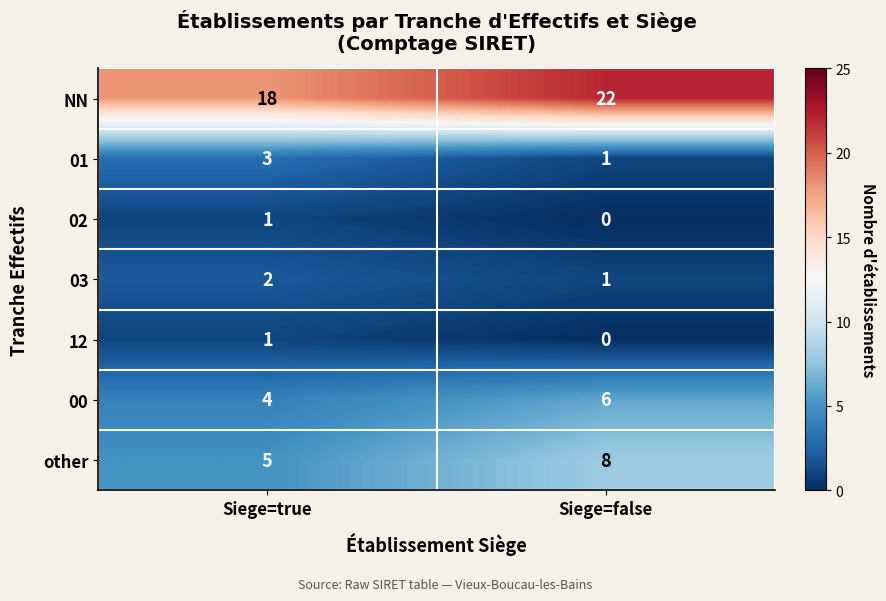

What is the difference between the highest and lowest values at Siege=true?

17